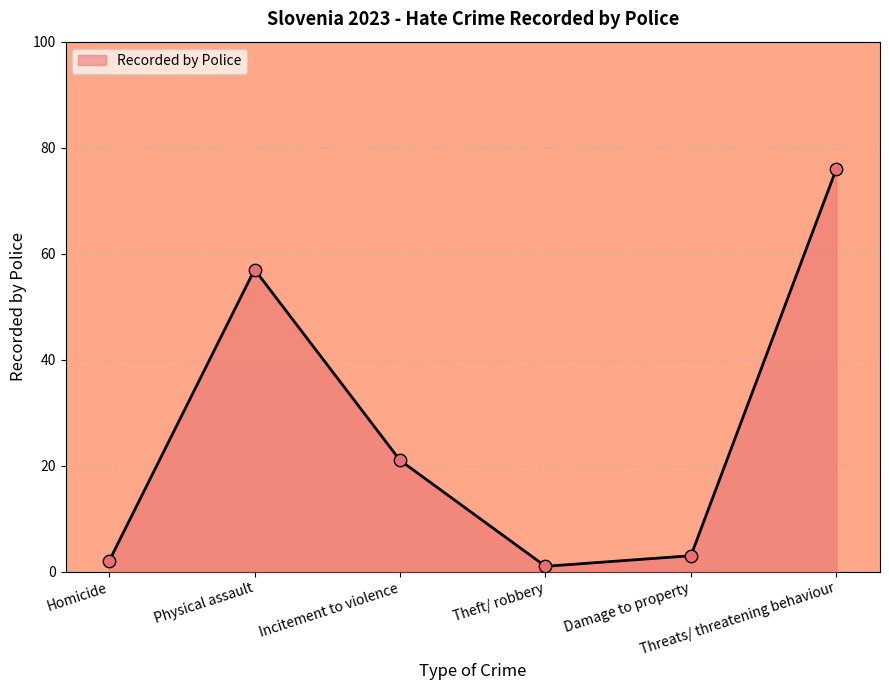

What is the ratio of the value at Homicide to the value at Damage to property?

0.7